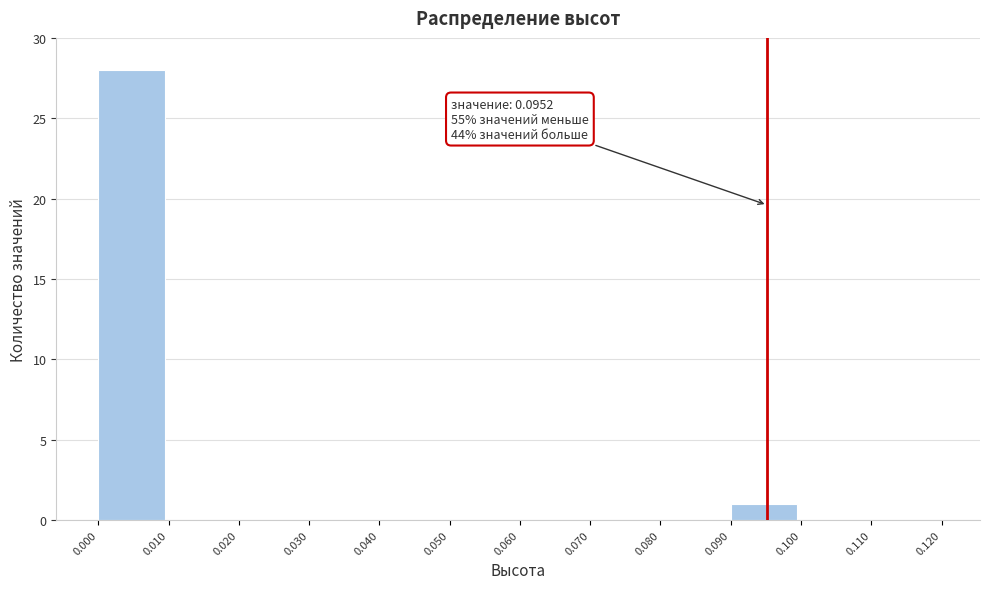

Over which range of the x-axis is the bar tallest?

0.000 to 0.010